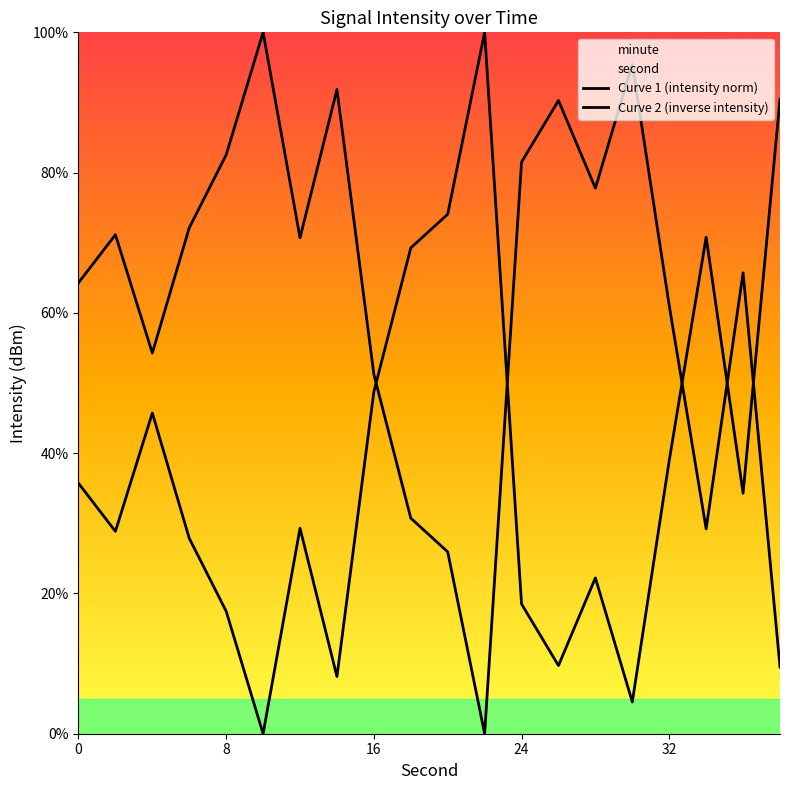

List the series in order of their peak value, highest first.

Curve 1 (intensity norm), Curve 2 (inverse intensity)